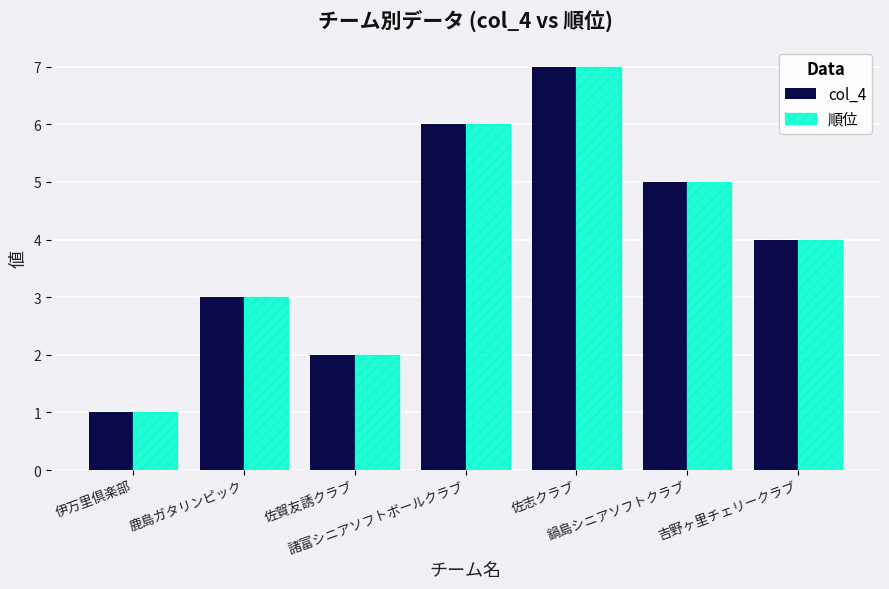

What is the sum of all 順位 values?

28